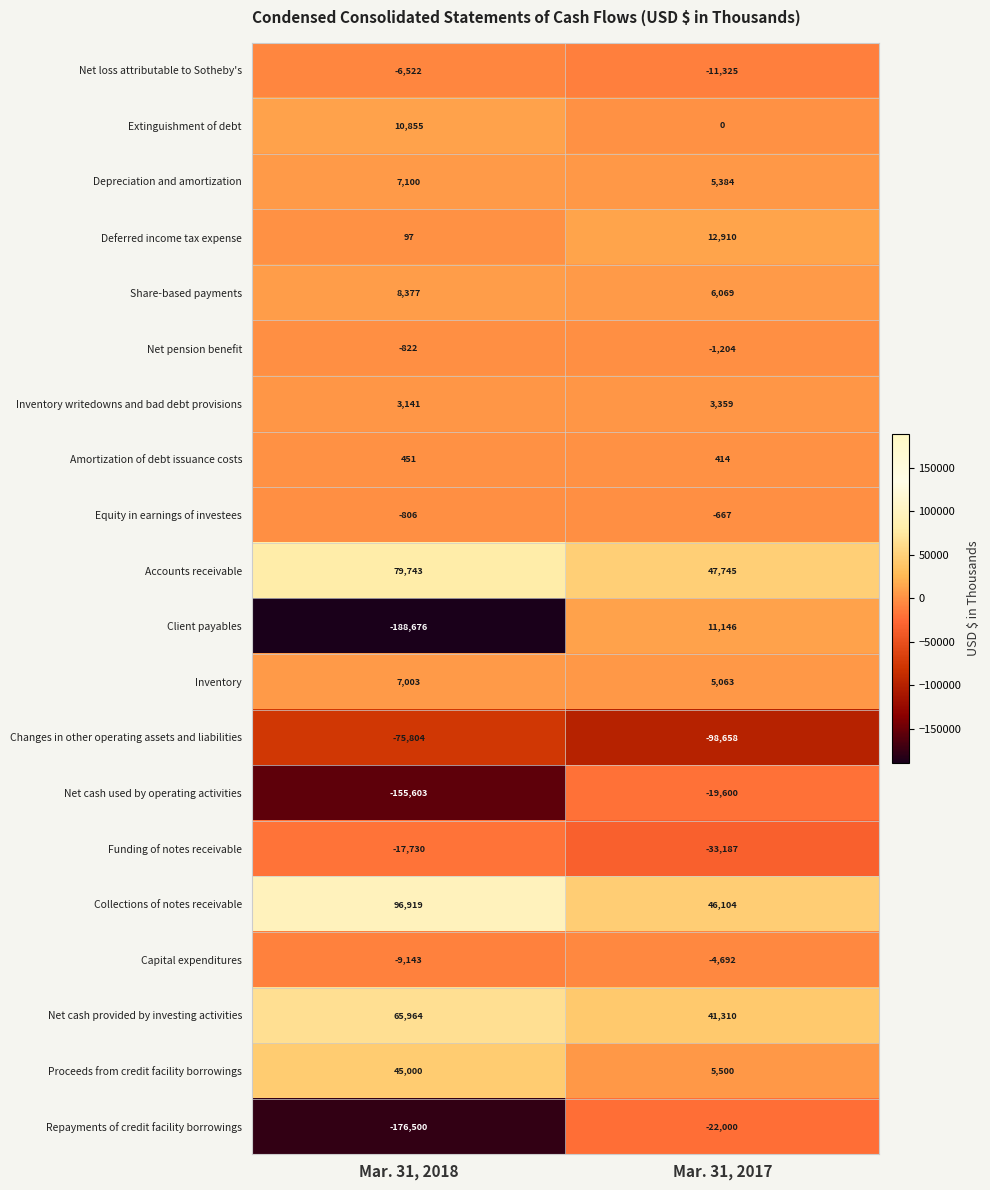

At which category is the sum across all series the highest?

Mar. 31, 2017